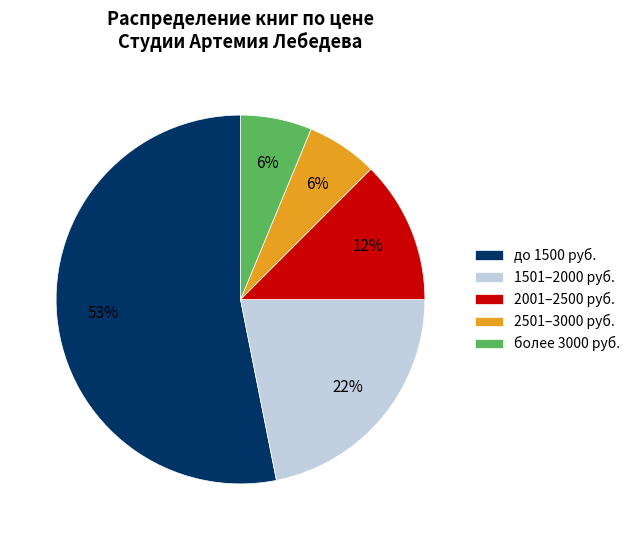

Count the number of slices in the pie.

5